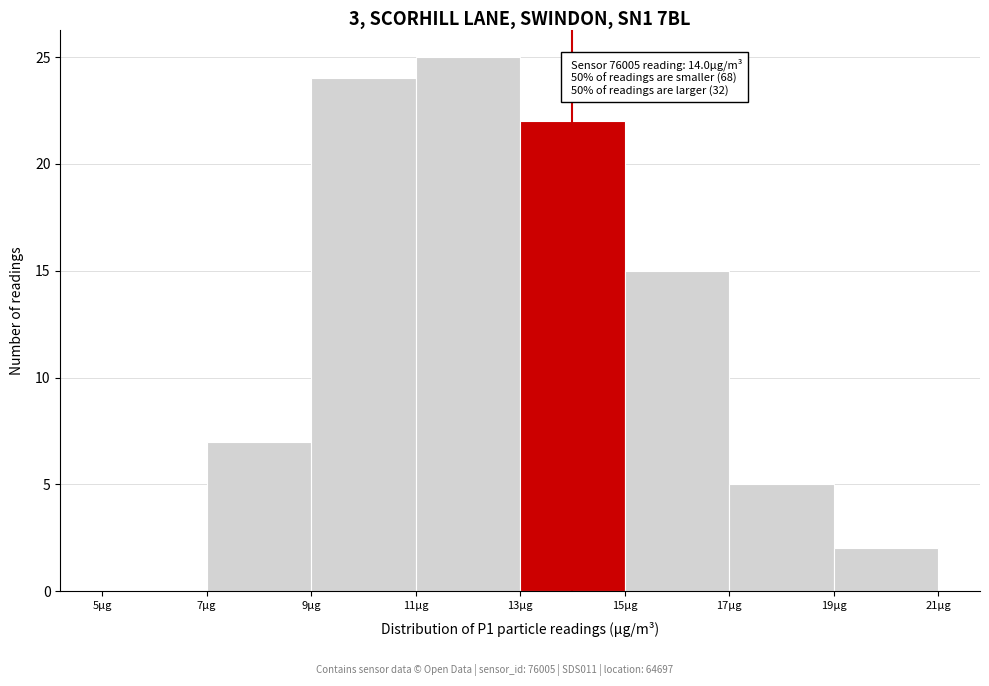

Which range on the x-axis has the tallest bar?

11 to 13